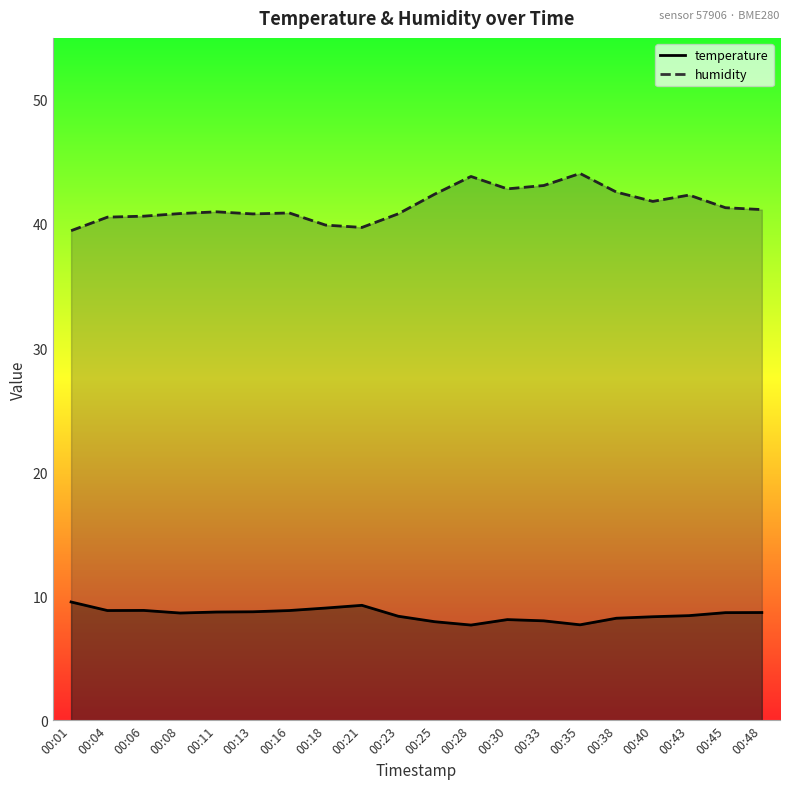

Reading right to left, list all the values displayed in this chart.

temperature: 00:48=8.7	00:45=8.7	00:43=8.4	00:40=8.3	00:38=8.2	00:35=7.7	00:33=8.0	00:30=8.1	00:28=7.7	00:25=7.9	00:23=8.4	00:21=9.3	00:18=9.0	00:16=8.8	00:13=8.7	00:11=8.7	00:08=8.6	00:06=8.8	00:04=8.8	00:01=9.5
humidity: 00:48=41.2	00:45=41.3	00:43=42.3	00:40=41.8	00:38=42.6	00:35=44.1	00:33=43.1	00:30=42.8	00:28=43.8	00:25=42.4	00:23=40.8	00:21=39.7	00:18=39.9	00:16=40.9	00:13=40.8	00:11=41.0	00:08=40.8	00:06=40.6	00:04=40.5	00:01=39.5